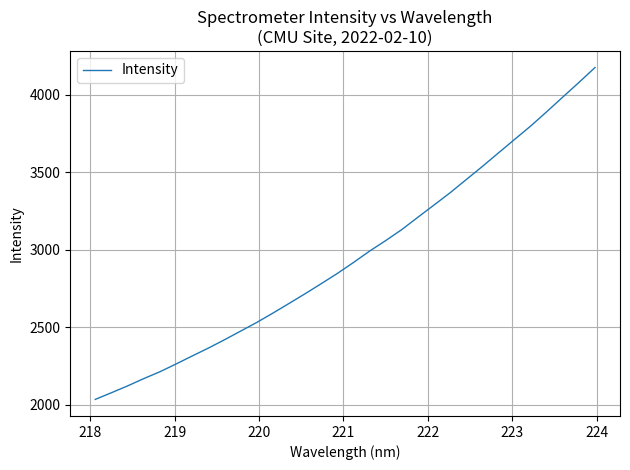

What is the maximum value shown in the chart?

4176.8